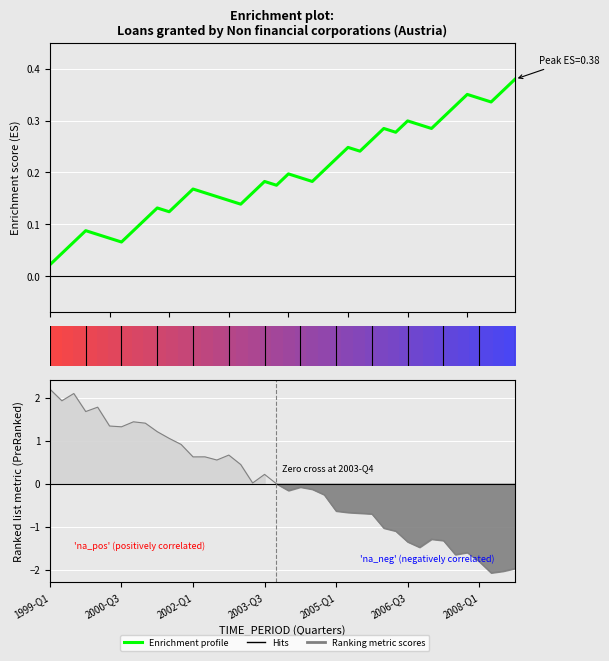

True or false: DECIMALS and UNIT_MULT intersect in this chart.

False